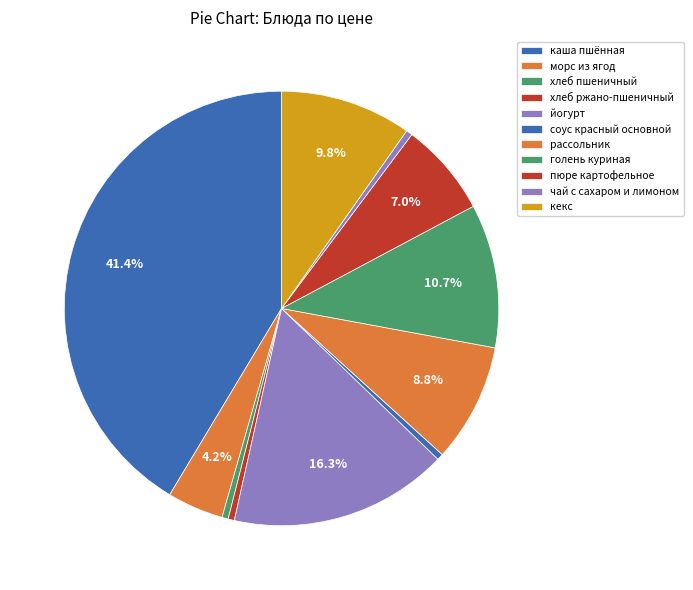

Is there a majority slice in this chart?

No